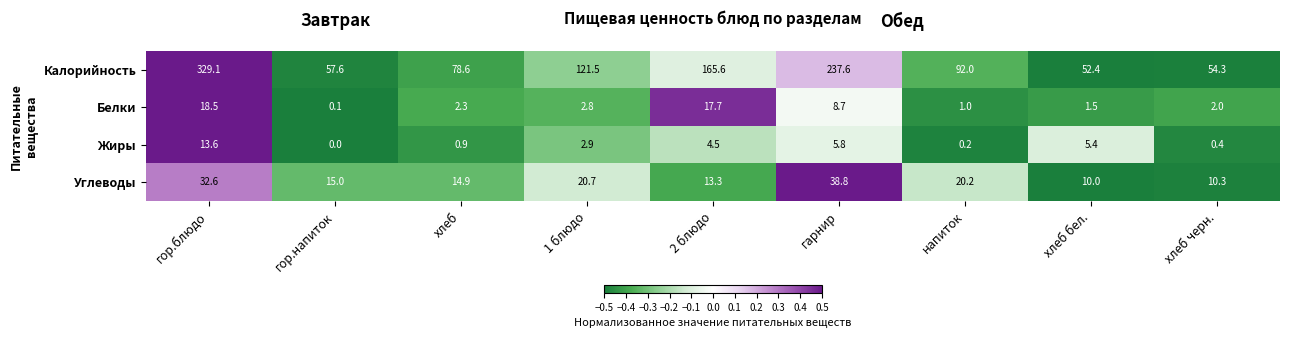

Is the value of Углеводы at 1 блюдо greater than the value of Белки at 1 блюдо?

Yes